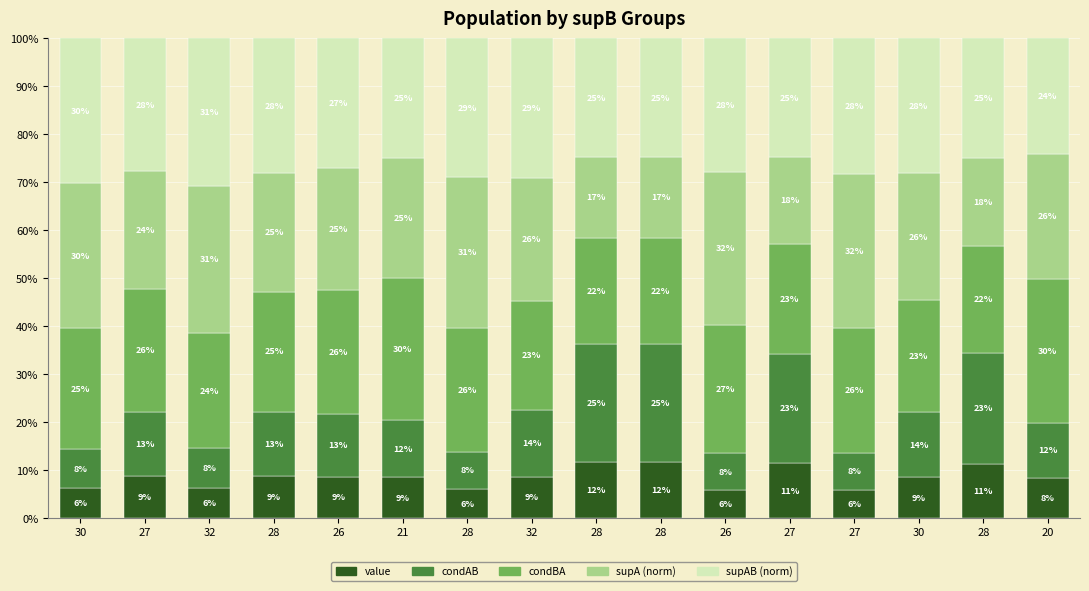

Are the bars grouped side by side (vs. stacked)?

No